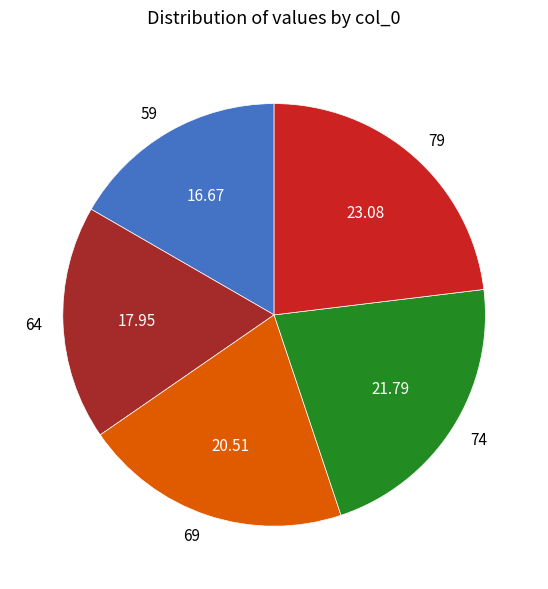

Which category has the smallest portion of the pie?

59